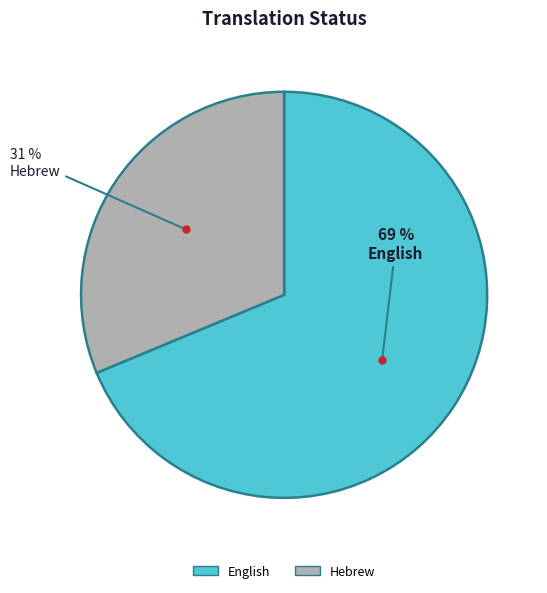

How many slices are in this pie chart?

2